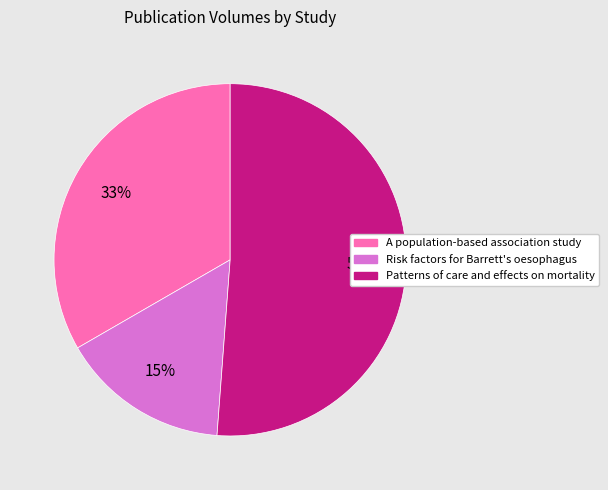

To the nearest percent, what is the average slice percentage?

33%